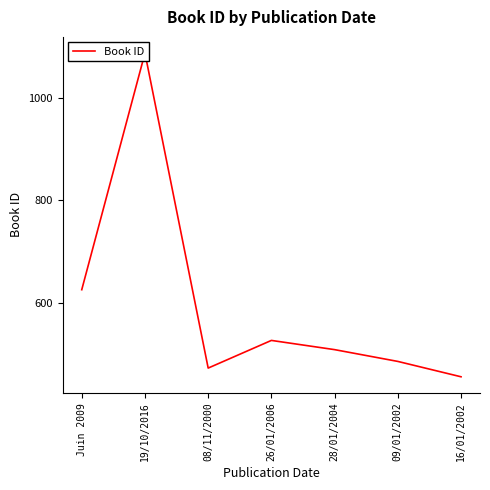

What is the sum of the values at 08/11/2000 and 19/10/2016?

1559